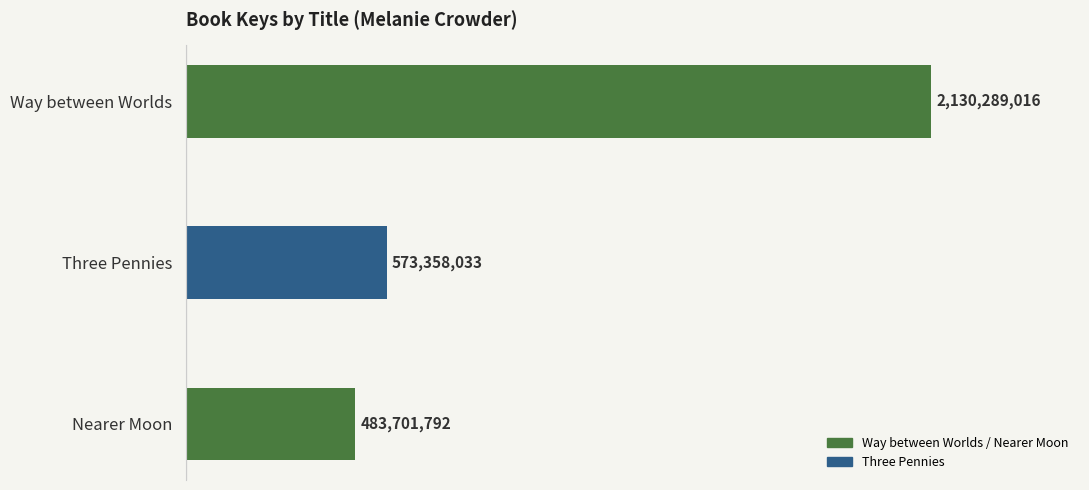

Rank the categories by value from lowest to highest.

Nearer Moon, Three Pennies, Way between Worlds